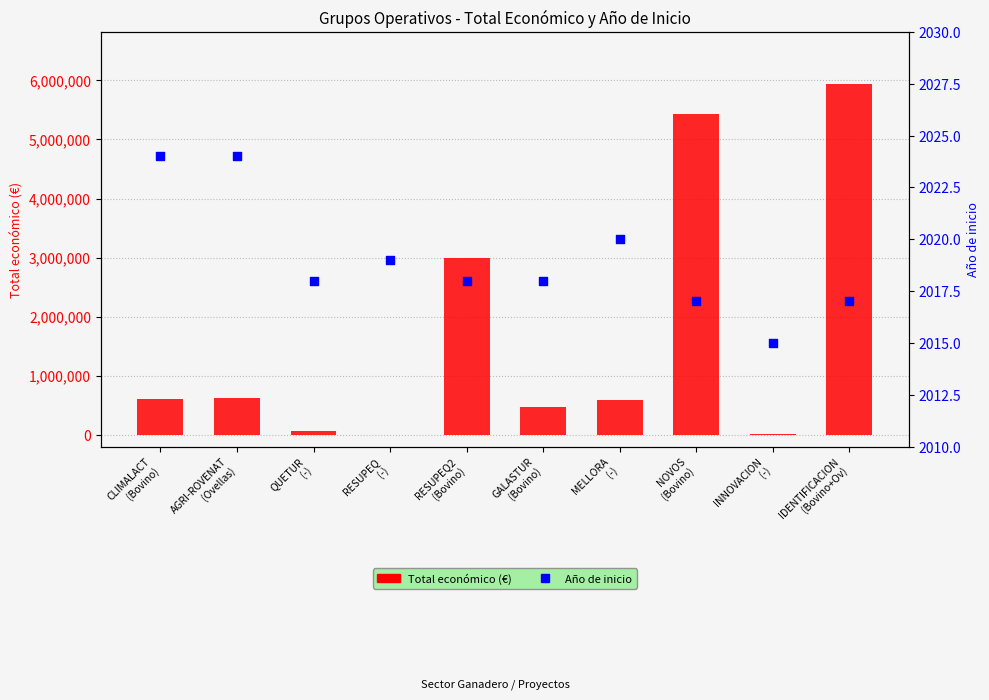

What are all the series names shown in the legend?

Total económico (€), Año de inicio